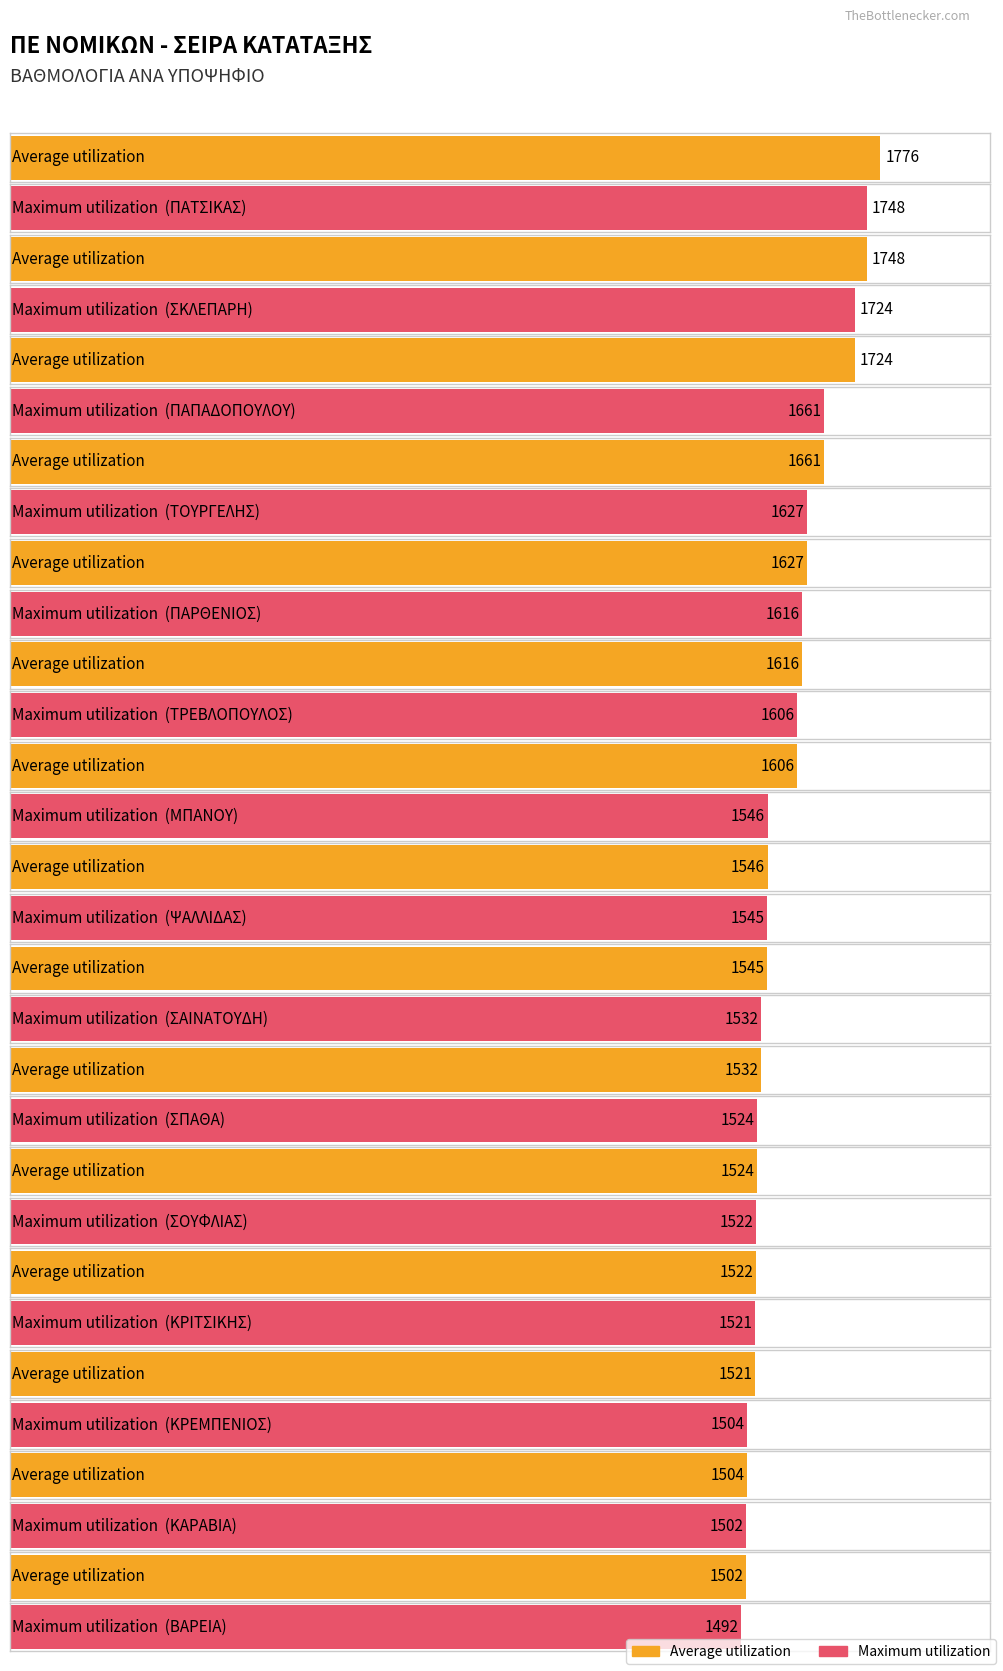

The value of Maximum utilization at ΜΠΑΝΟΥ is 1546. True or false?

True